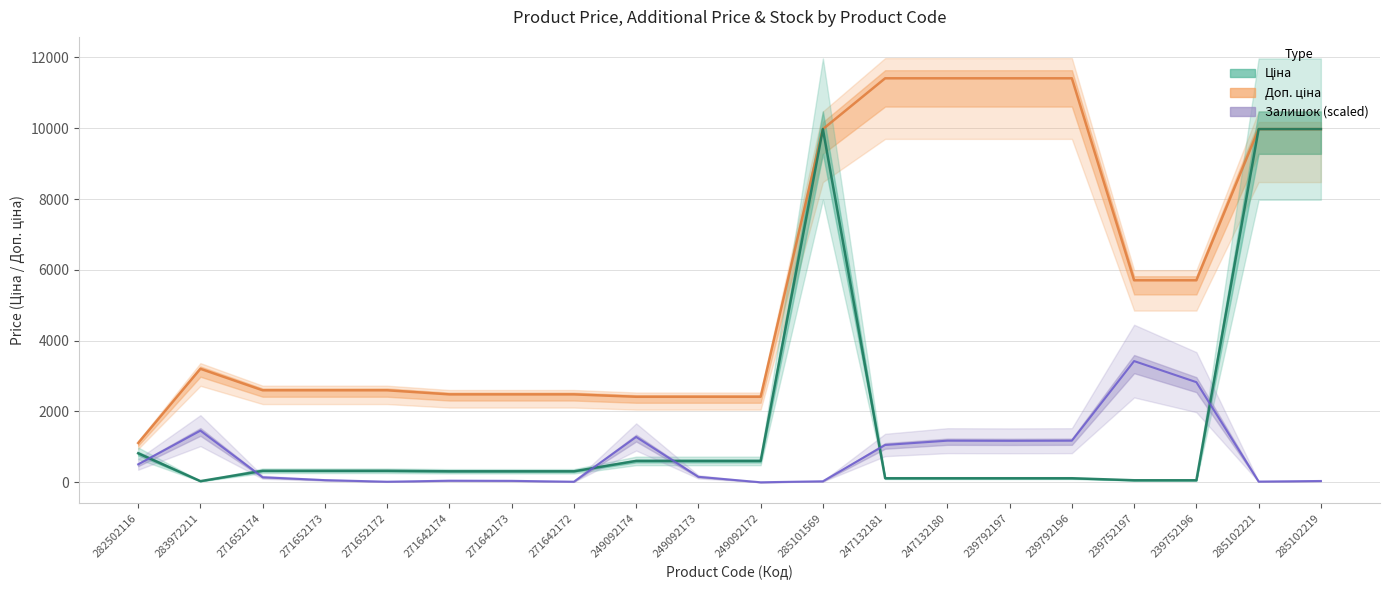

True or false: Ціна and Доп. ціна intersect in this chart.

False